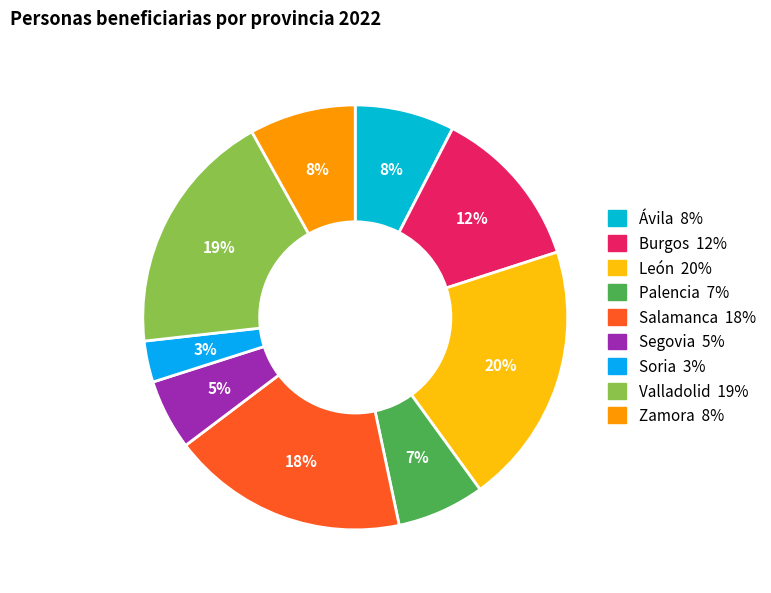

Is the sum of Valladolid and Segovia greater than half?

No